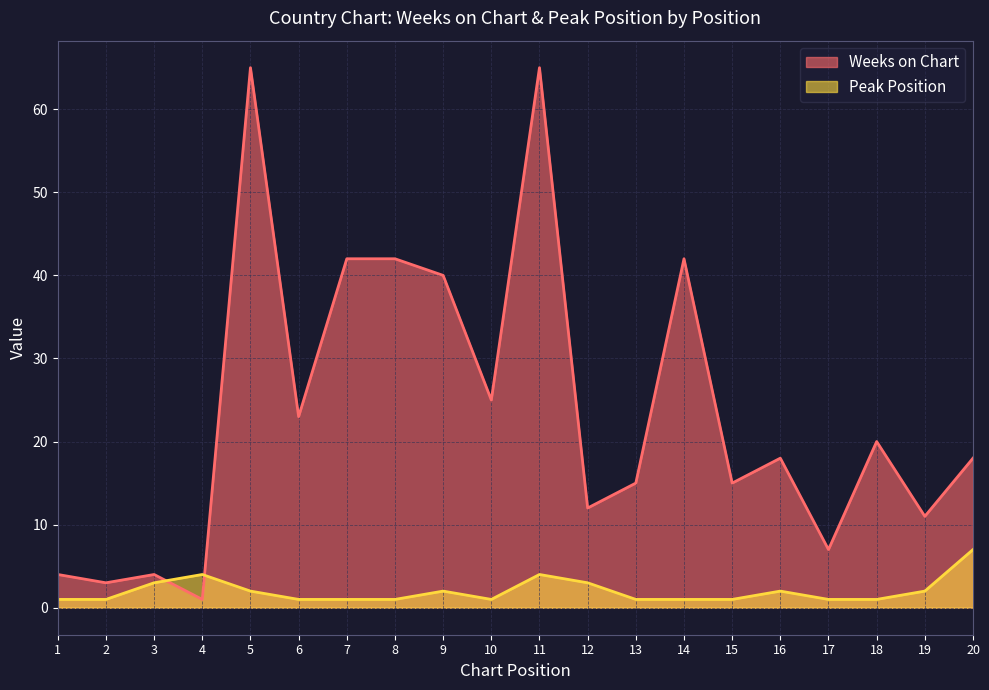

Is it true that Peak Position equals 2 at 19?

True